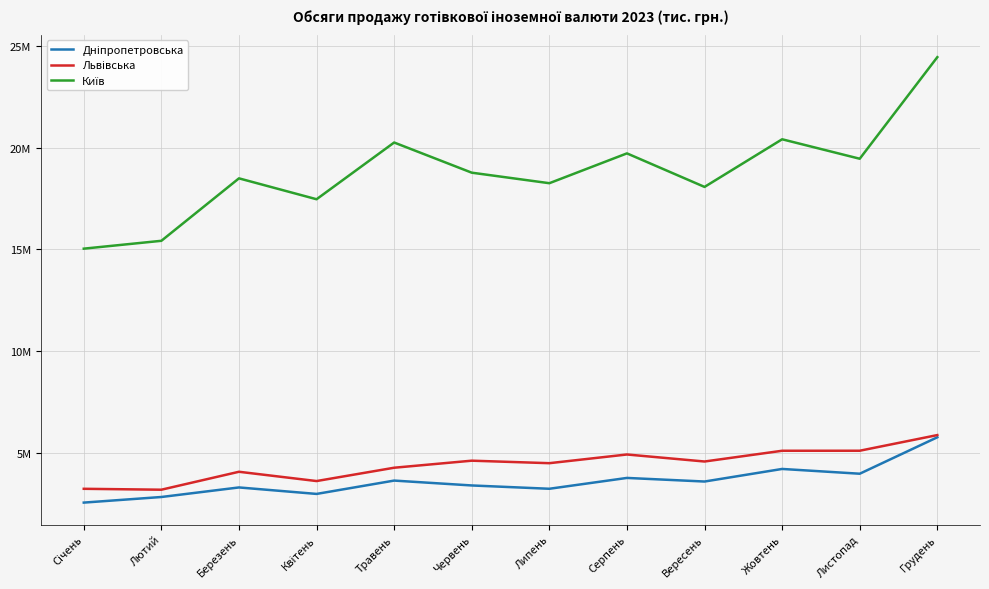

Does the chart display data point markers on the line(s)?

No